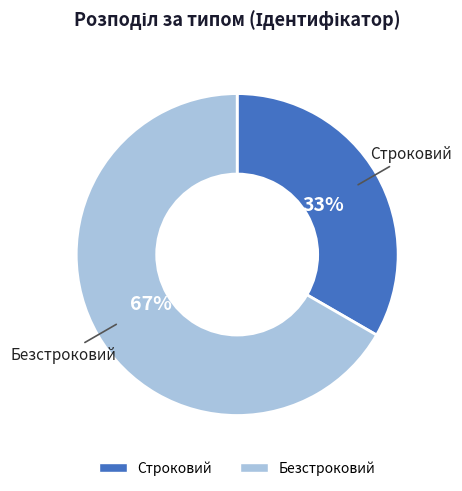

Does Безстроковий represent more than half of the total?

Yes